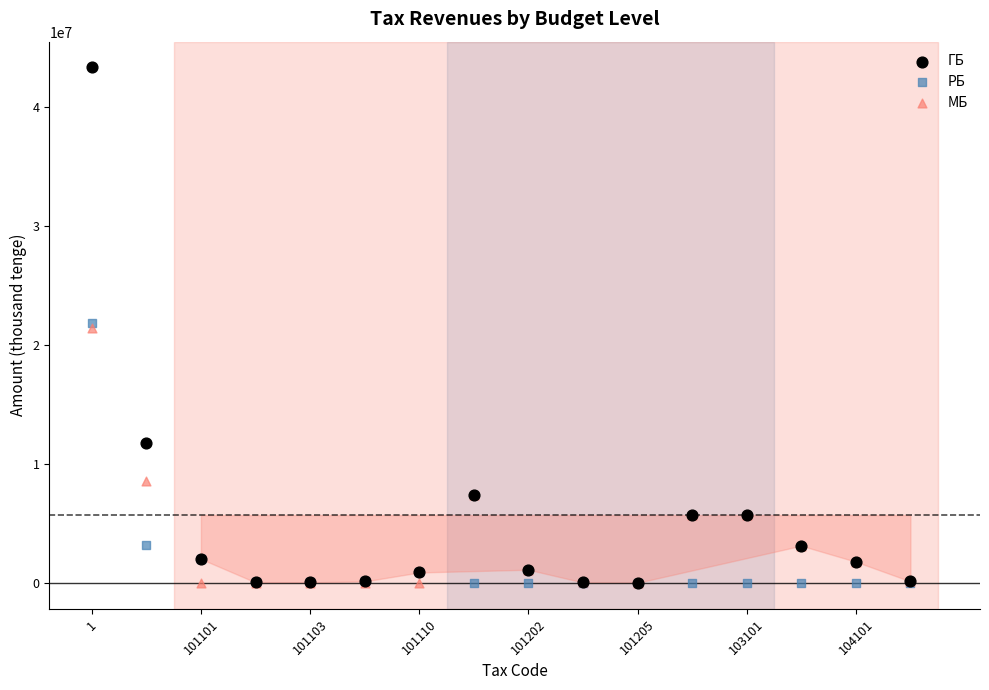

In the МБ series, what Y value is closest to 10714000?

8558482